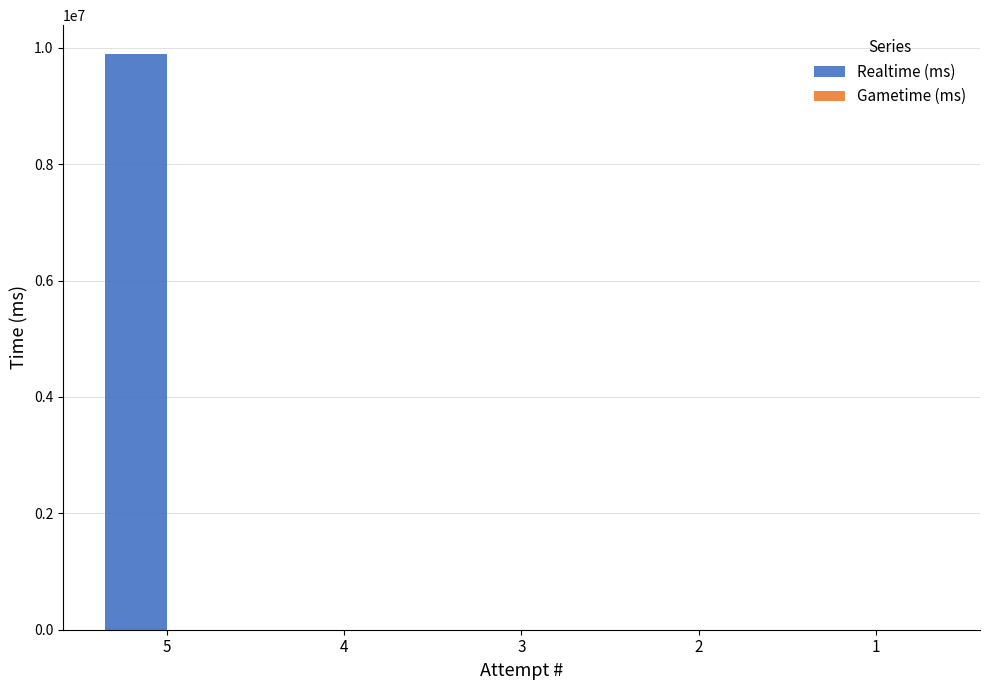

The value at 5 is 9892800. True or false?

True